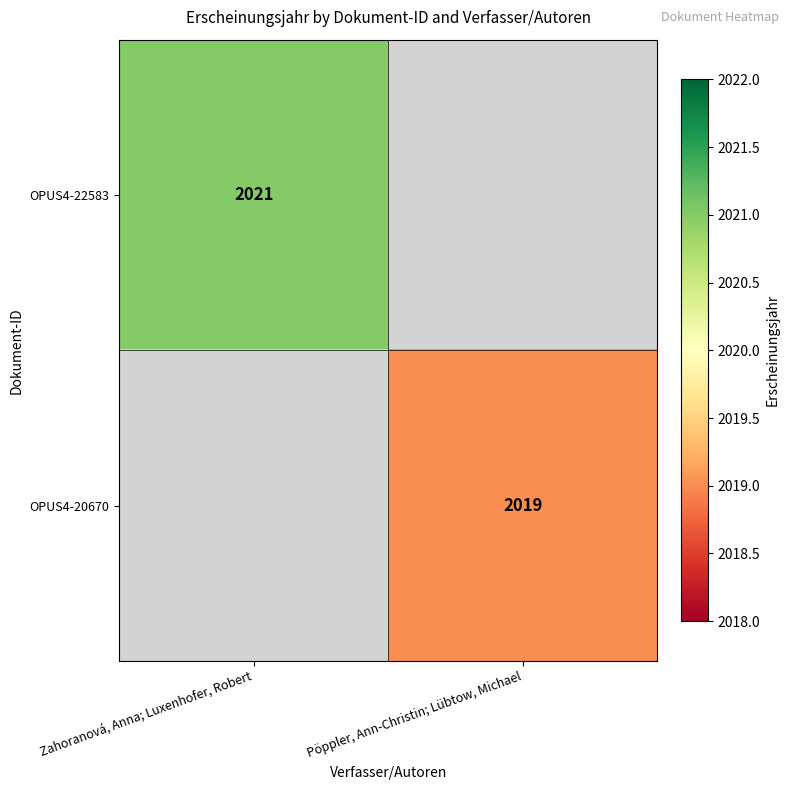

Is it true that OPUS4-20670 equals 2945 at Pöppler, Ann-Christin; Lübtow, Michael?

False